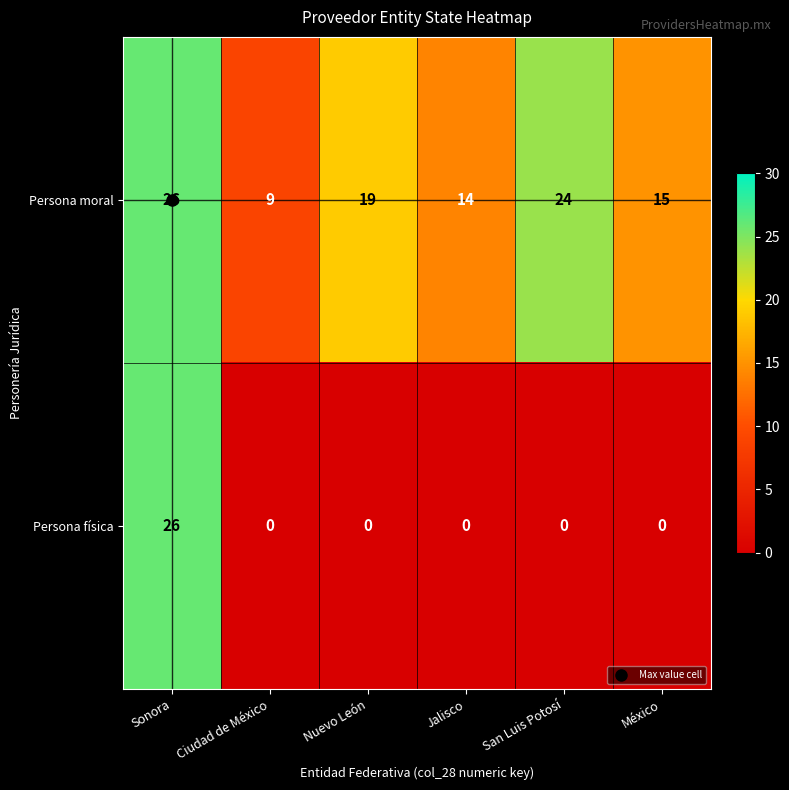

What is the total value across all series at Nuevo León?

19